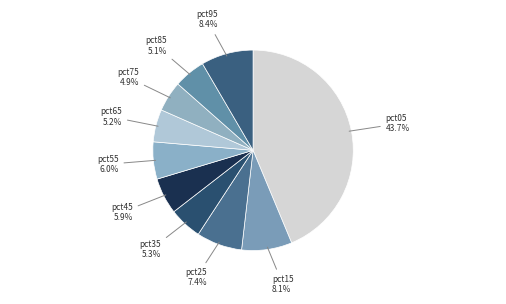

Between pct65 and pct95, which is larger?

pct95